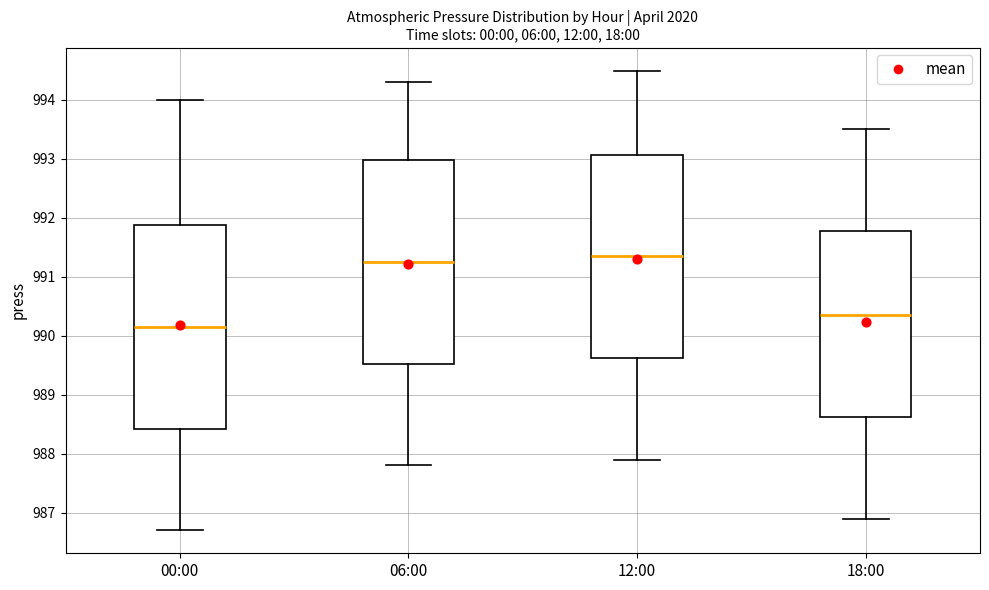

Reading left to right, transcribe this box plot: for each box, give where its median line is, the range the box spans, and where its two whiskers end, as read against the y-axis. The values are not printed on the chart, so give them approximately, as read against the axis.

00:00: median 990.2, box 988.4 to 991.9, whiskers 986.7 to 994.0
06:00: median 991.3, box 989.5 to 993.0, whiskers 987.8 to 994.3
12:00: median 991.4, box 989.6 to 993.1, whiskers 987.9 to 994.5
18:00: median 990.4, box 988.6 to 991.8, whiskers 986.9 to 993.5